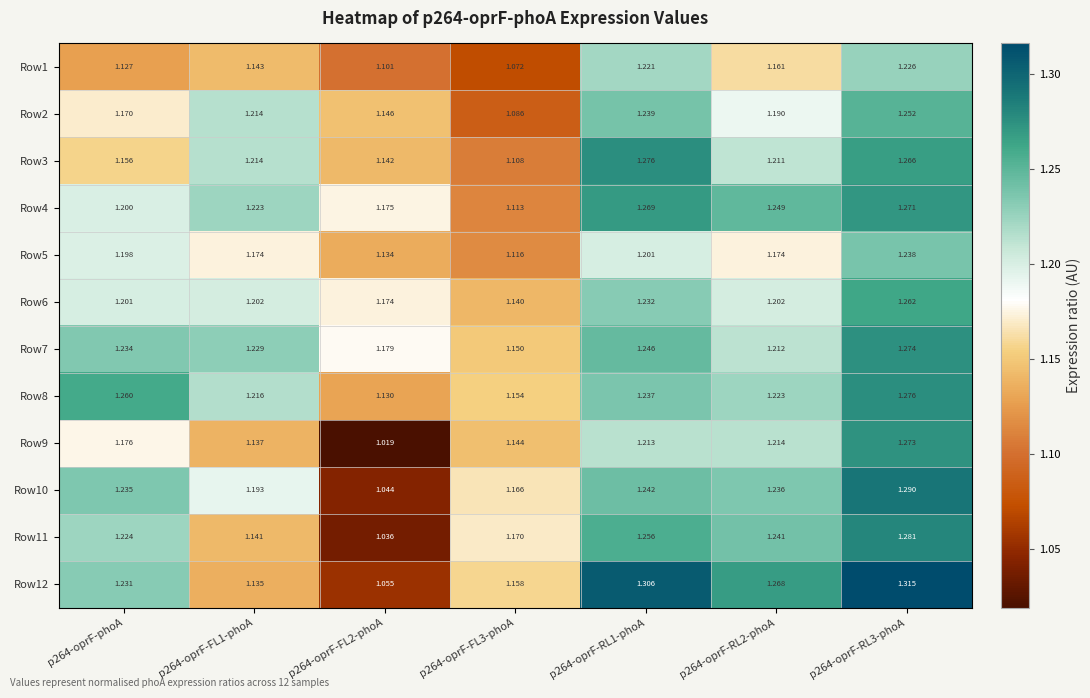

Count the number of categories in the chart.

7